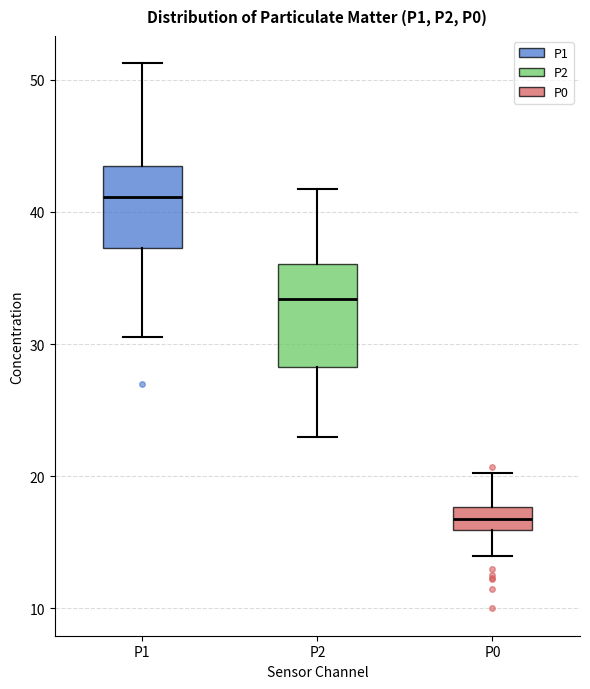

Comparing the boxes themselves (not the whiskers), which one is the tallest?

P2